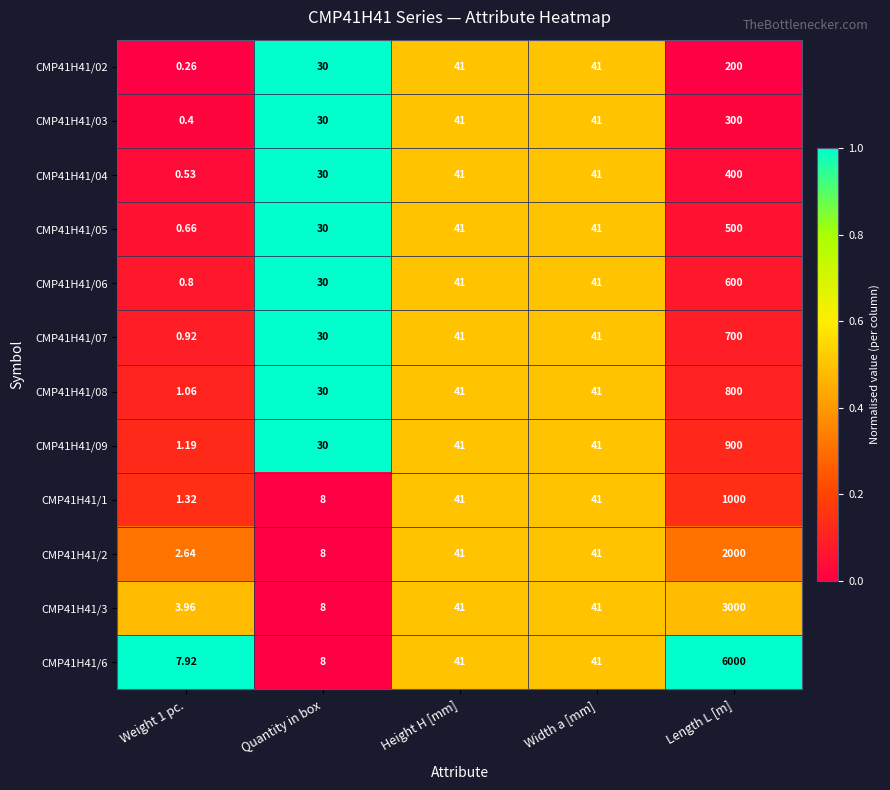

At which category is the sum across all series the highest?

Length L [m]